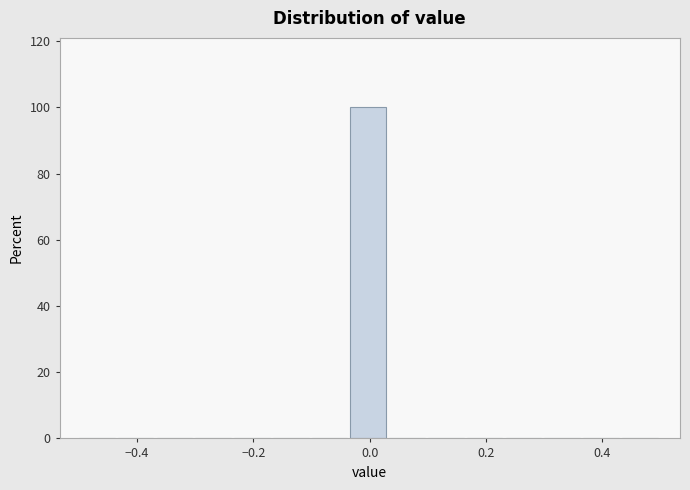

Around what value on the x-axis is the tallest bar? Give the approximate position of its centre, as read against the axis.

0.00